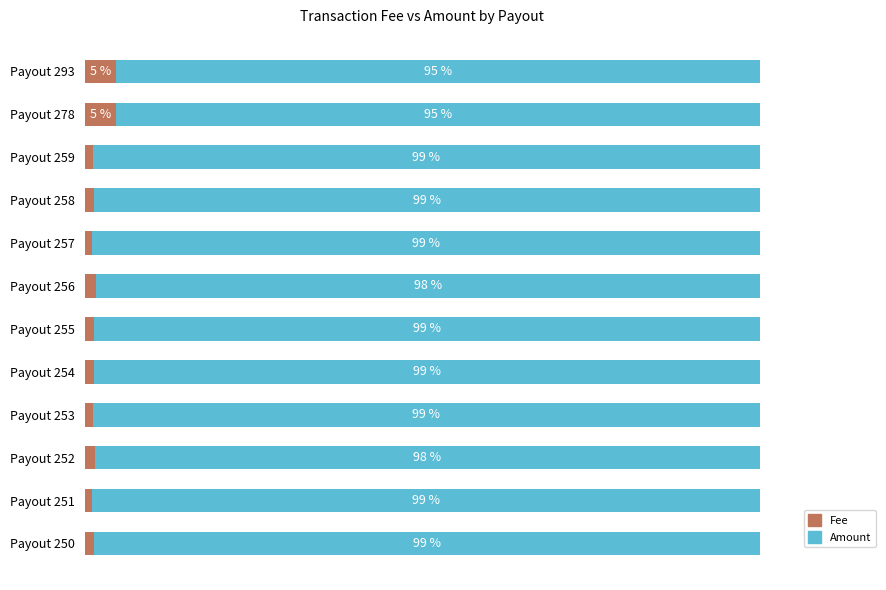

What are all the series names shown in the legend?

Fee, Amount